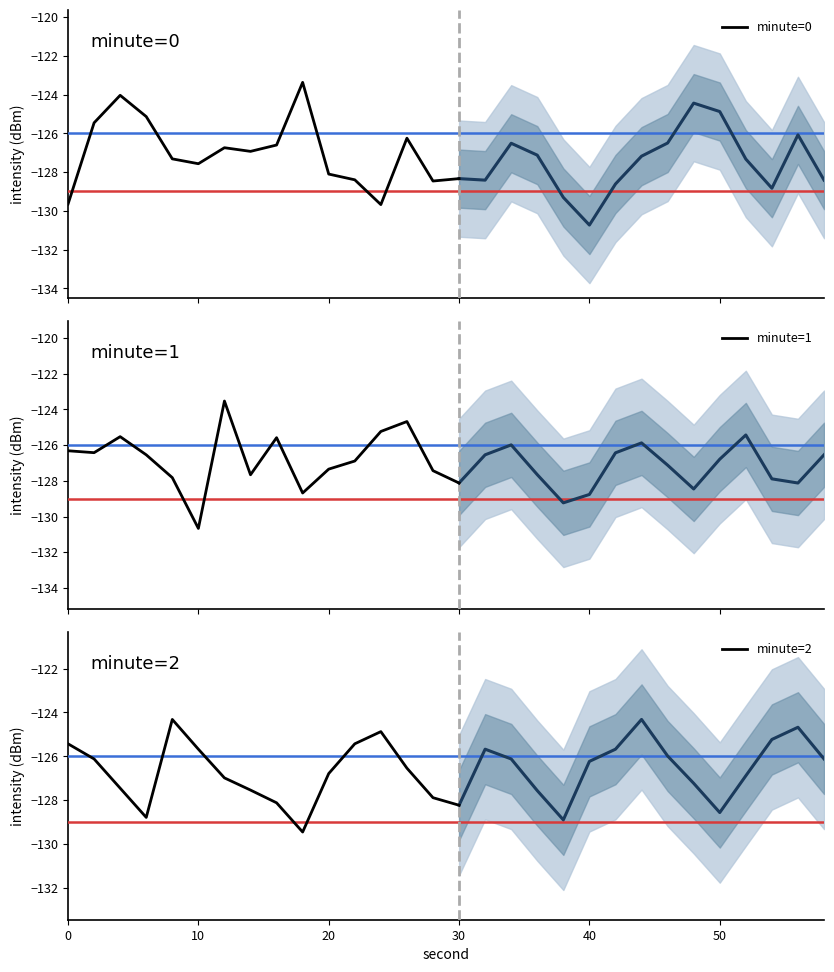

The minute=2 series shows -125.4 at 0. True or false?

True